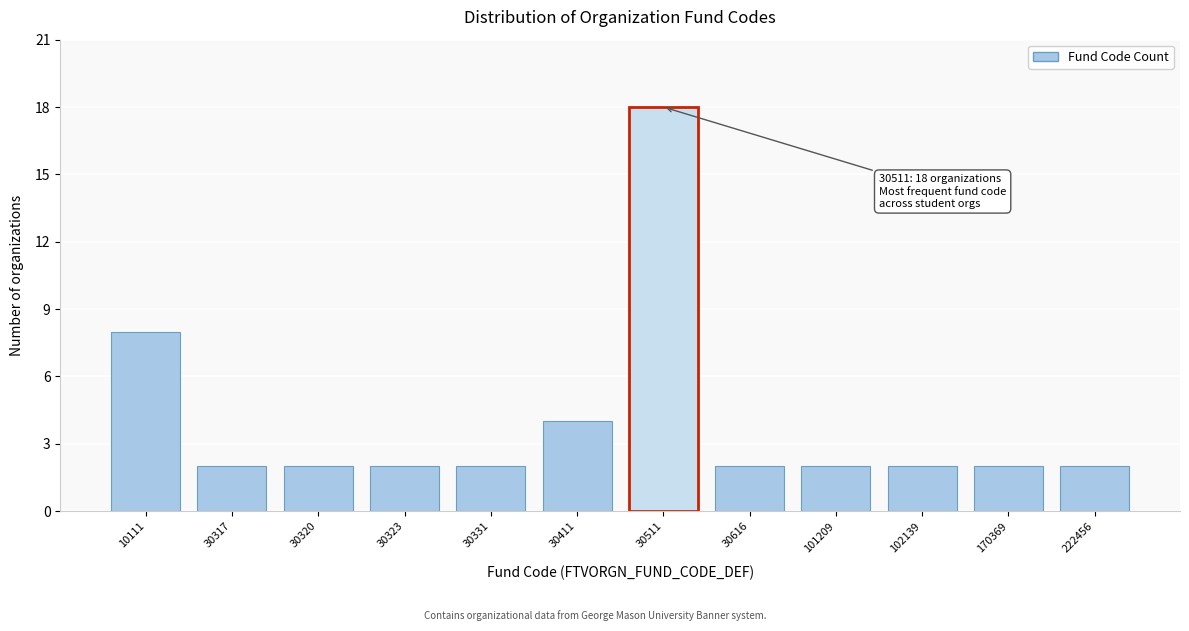

Reading left to right, extract all data points from this chart.

10111=8	30317=2	30320=2	30323=2	30331=2	30411=4	30511=18	30616=2	101209=2	102139=2	170369=2	222456=2